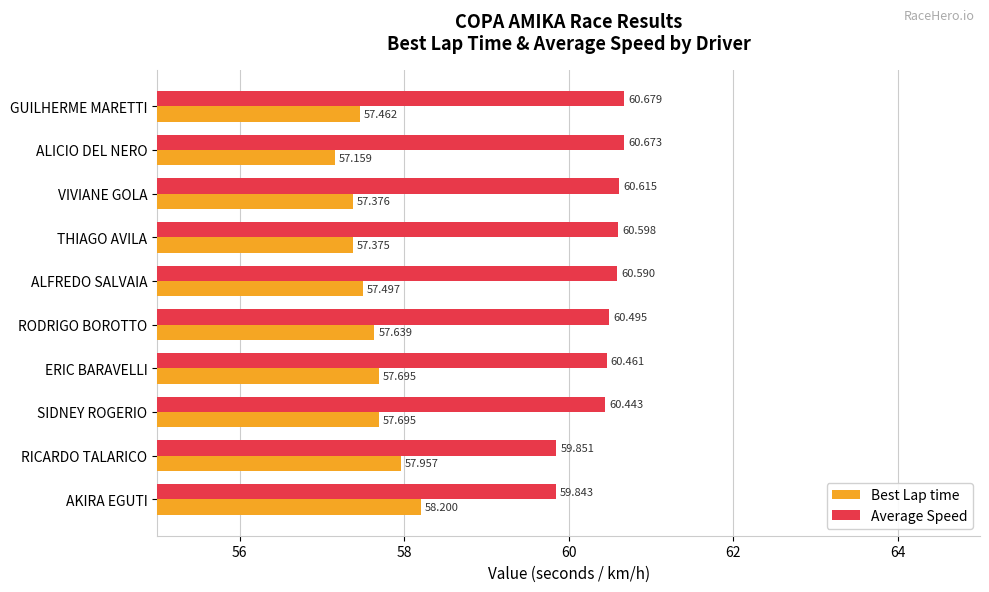

At which label does Best Lap time reach its peak?

AKIRA EGUTI